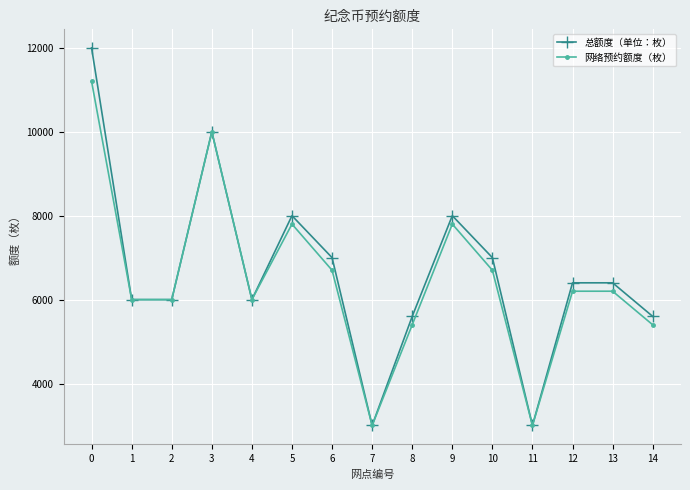

Which series has the largest total across all categories?

总额度（单位：枚）